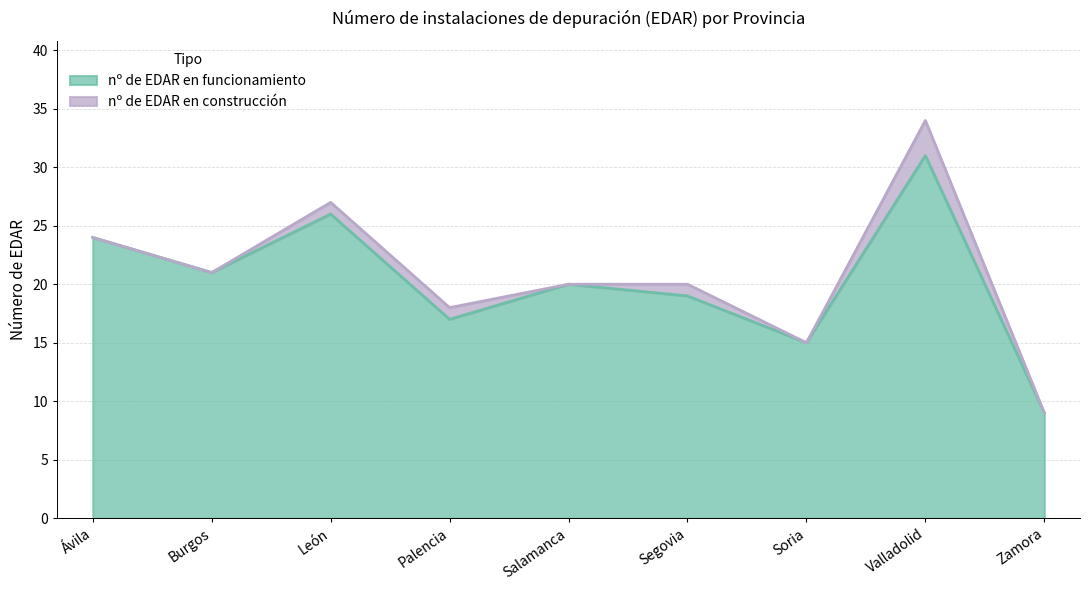

How many points are higher than both their immediate neighbors (excluding endpoints)?

3